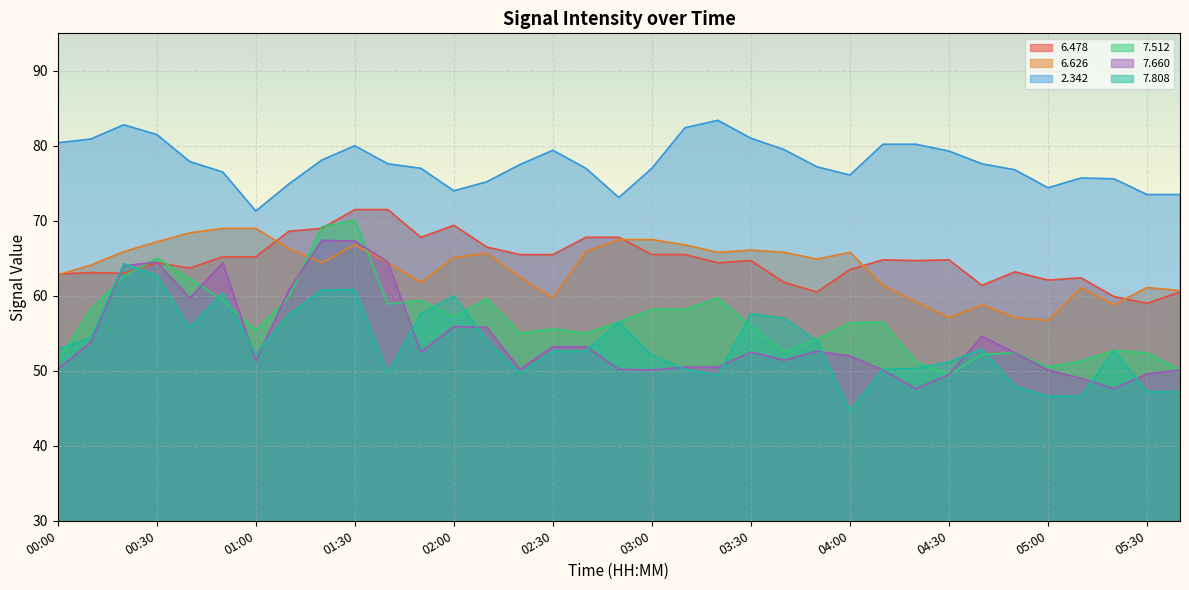

Which has a higher value, 00:30 or 04:40?

00:30